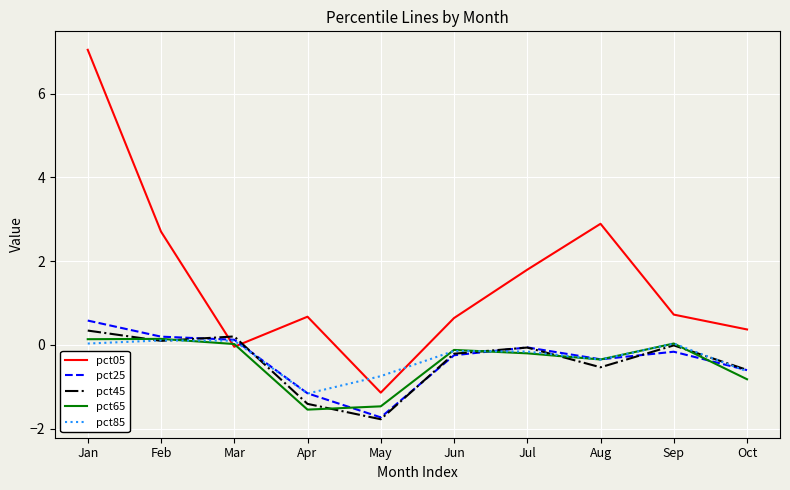

True or false: pct65 and pct85 intersect in this chart.

True